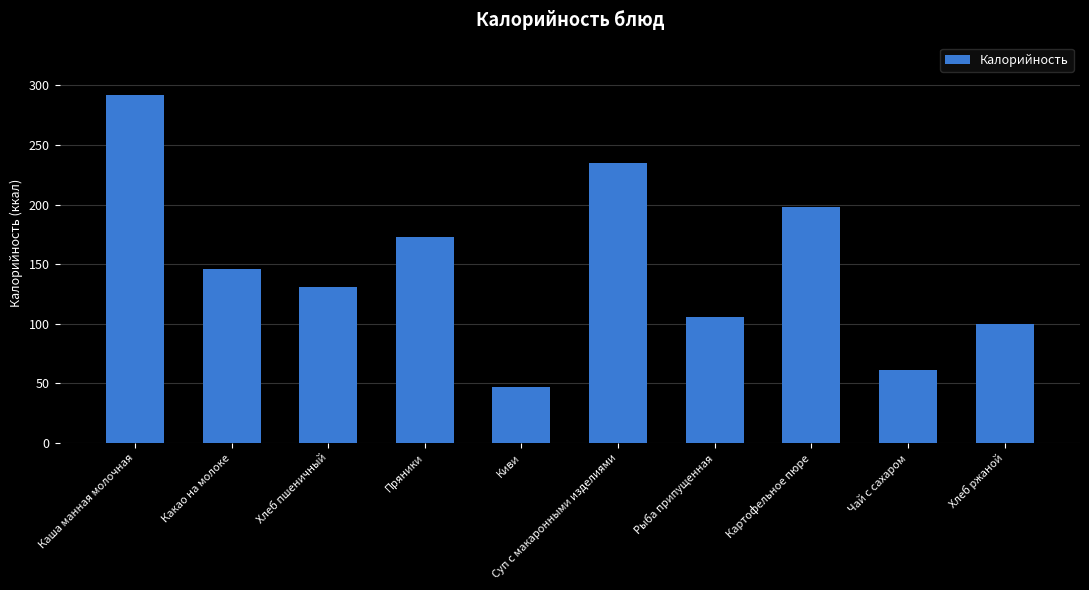

What is the change in value from Каша манная молочная to Пряники?

-119